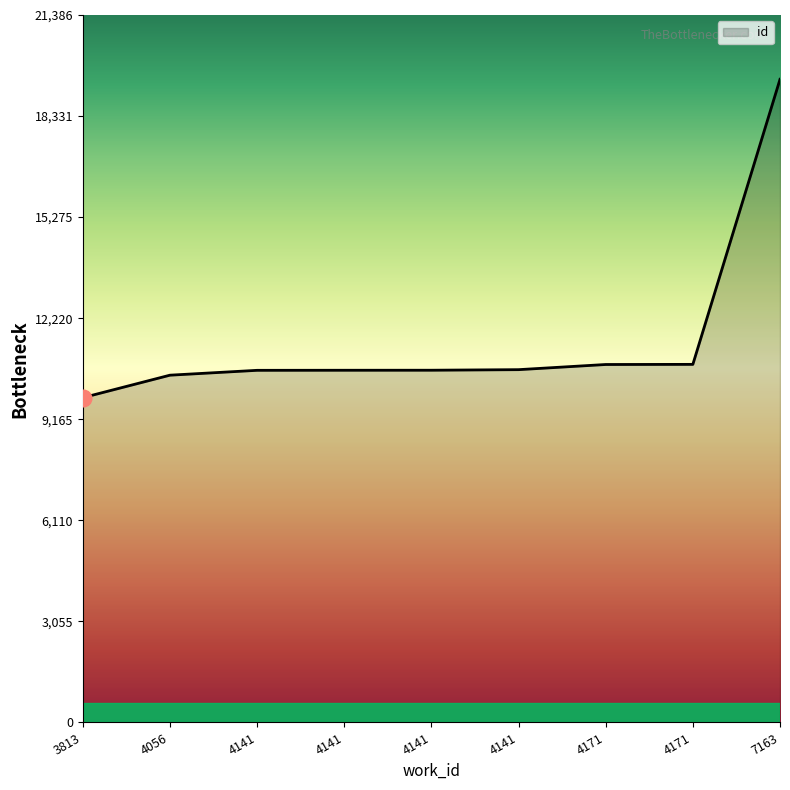

Which label corresponds to the smallest value in the chart?

3813